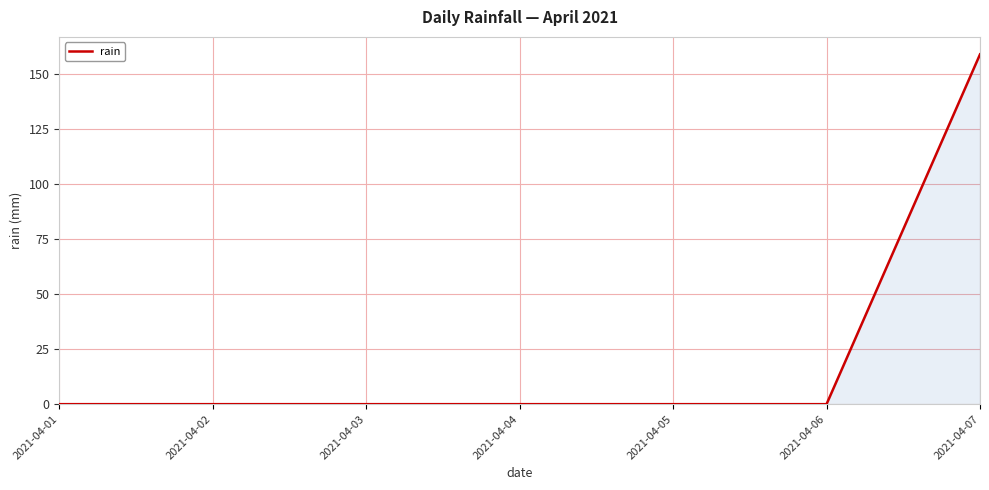

Is it true that the value at 2021-04-03 is -84?

False